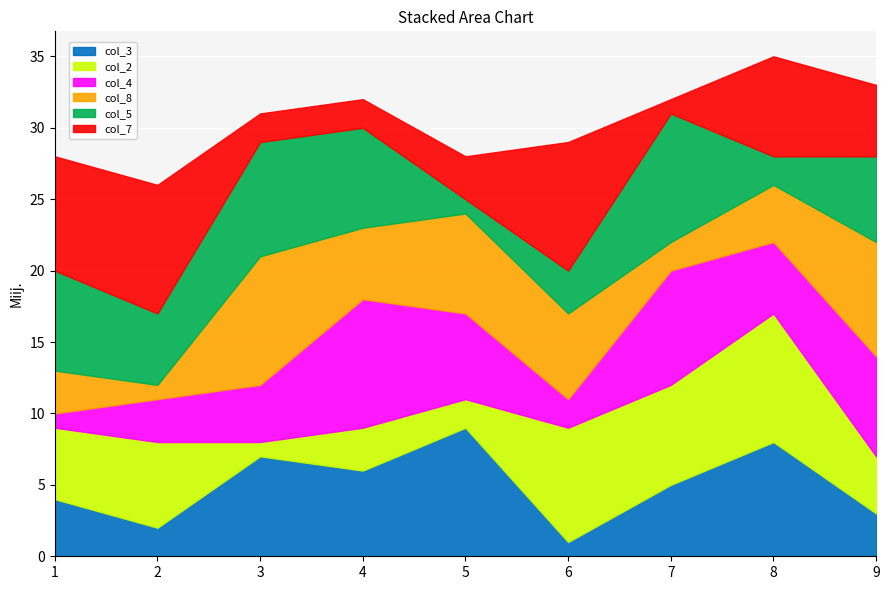

Rank the series at 3 from lowest to highest value.

col_2, col_7, col_4, col_3, col_5, col_8